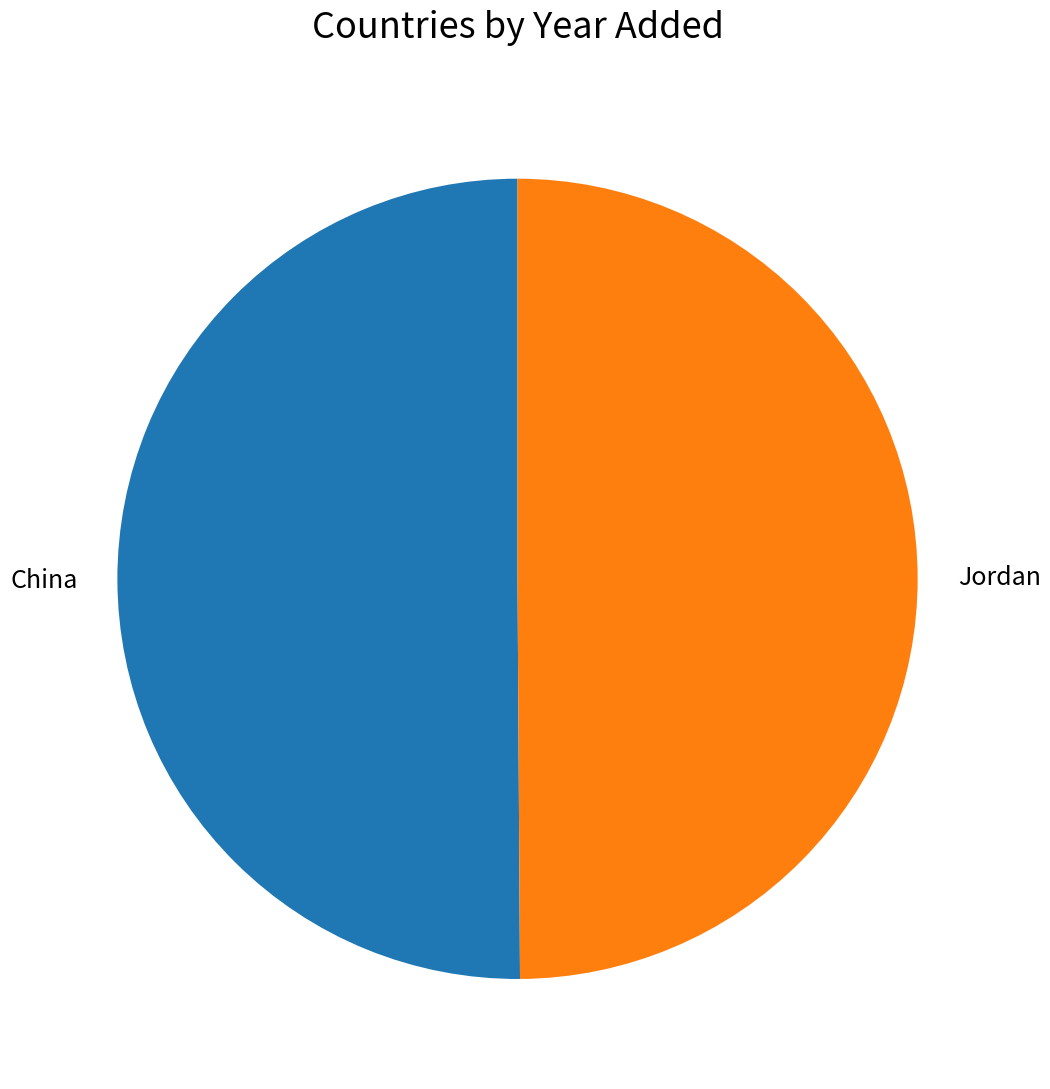

Is it true that China is 50% of the pie?

True